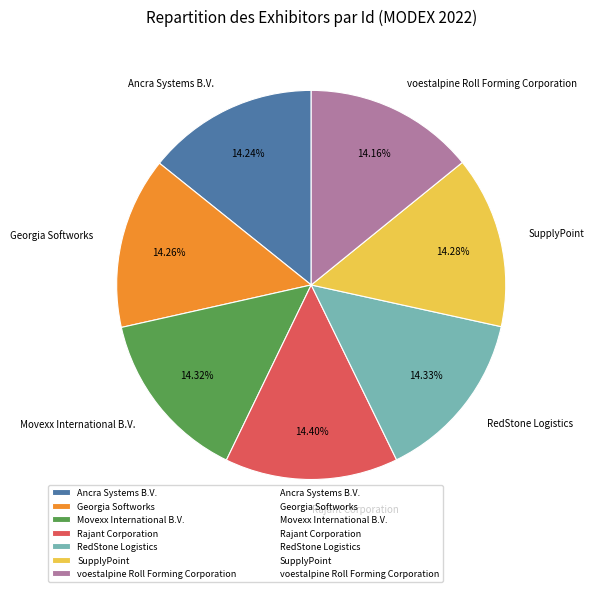

What is the ratio of the value at Movexx International B.V. to the value at SupplyPoint?

1.0